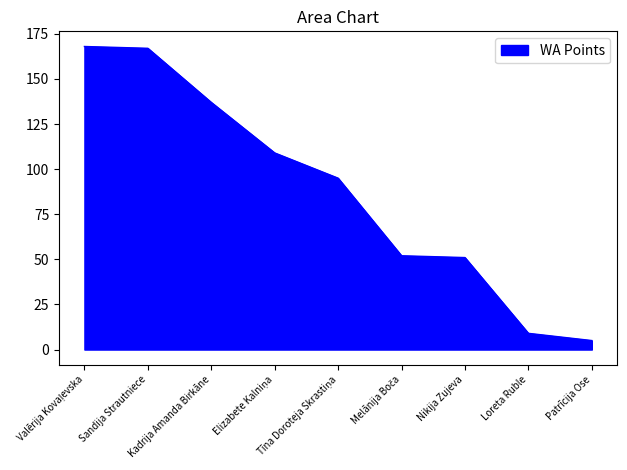

What is the greatest value displayed?

168